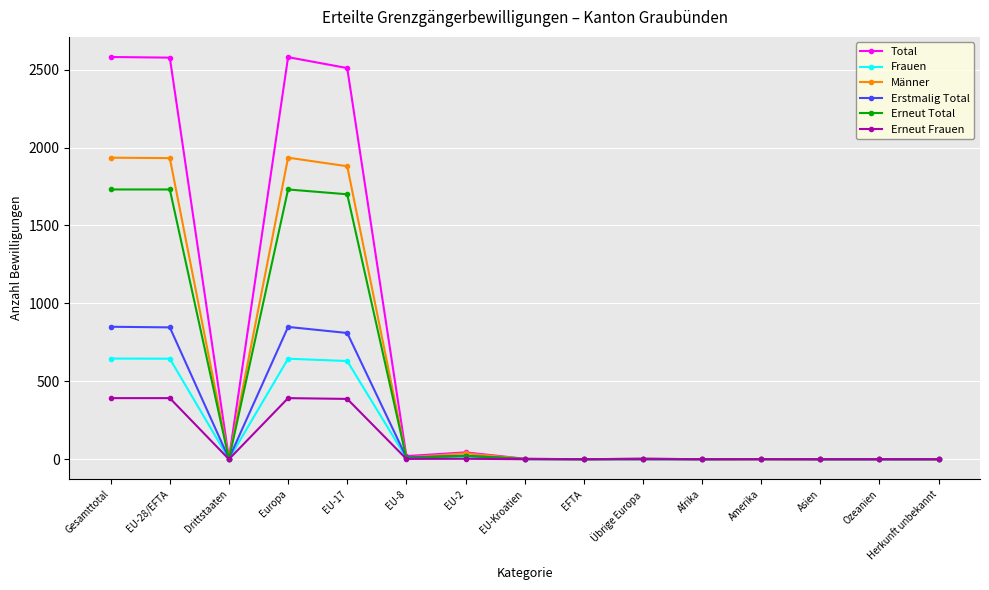

Is it true that Erneut Total equals 0 at Drittstaaten?

True